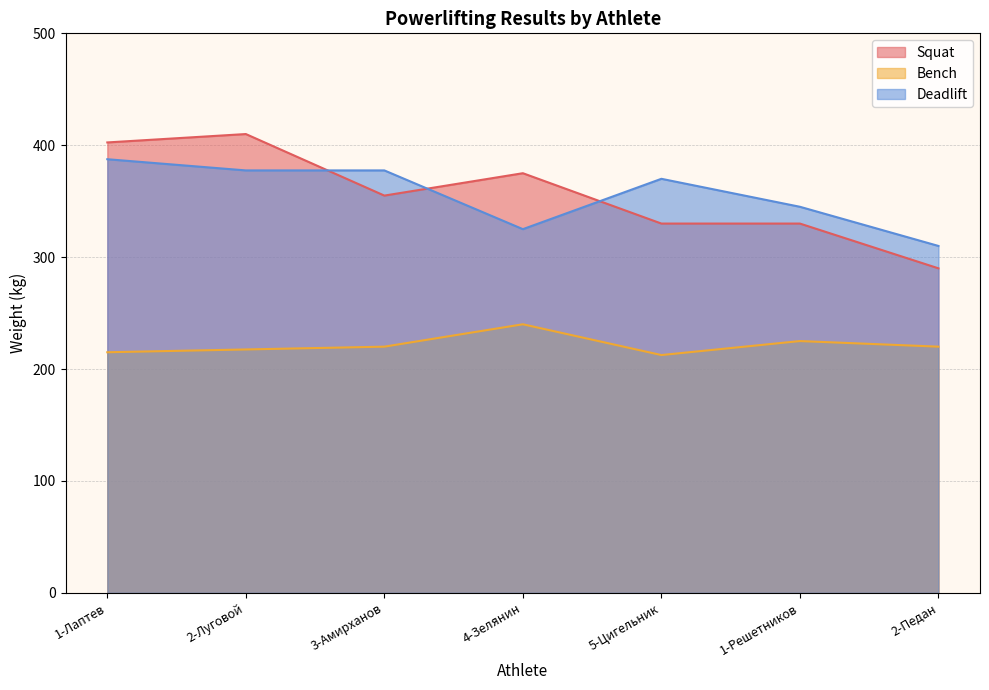

True or false: Deadlift has a value of 169.1 at 2-Луговой.

False